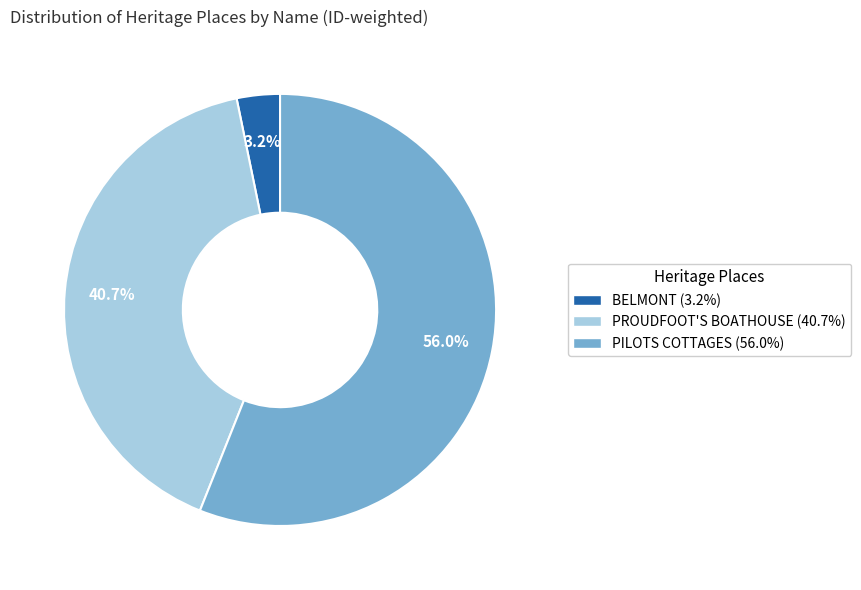

Do BELMONT and PILOTS COTTAGES together represent more than half of the pie?

Yes